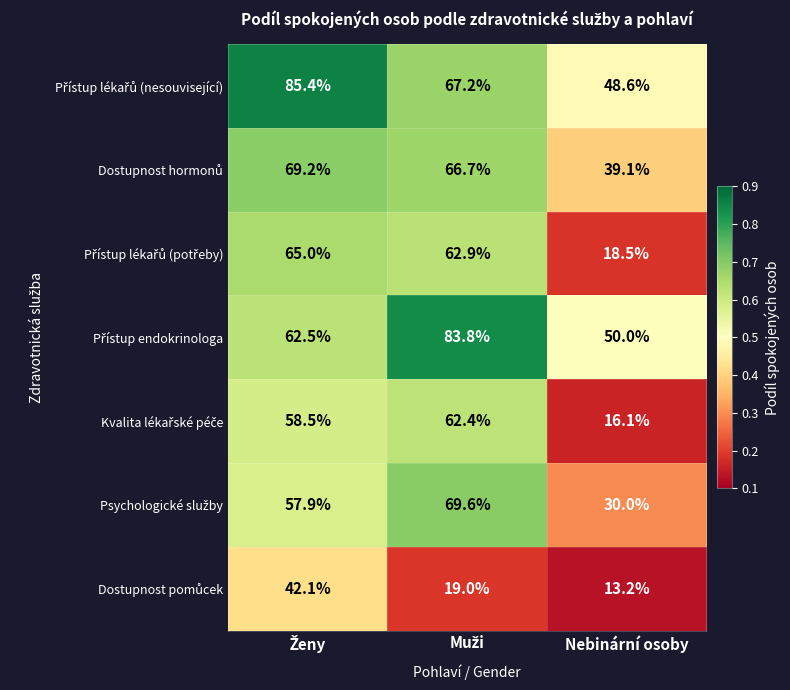

What is the difference between the highest and lowest values at Nebinární osoby?

36.8